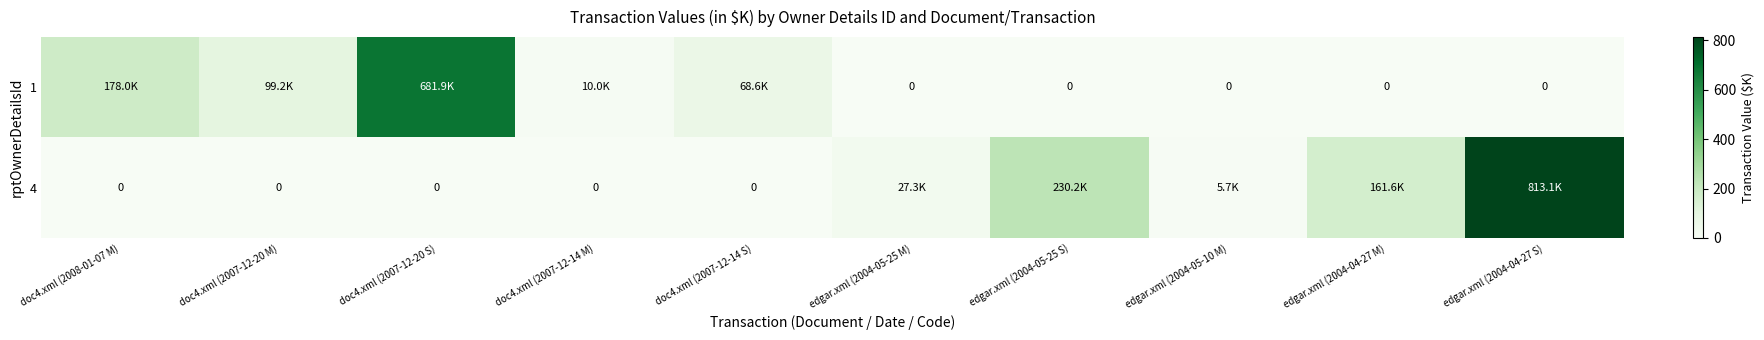

What is the difference between the 4 values at edgar.xml (2004-04-27 M) and edgar.xml (2004-04-27 S)?

651.6